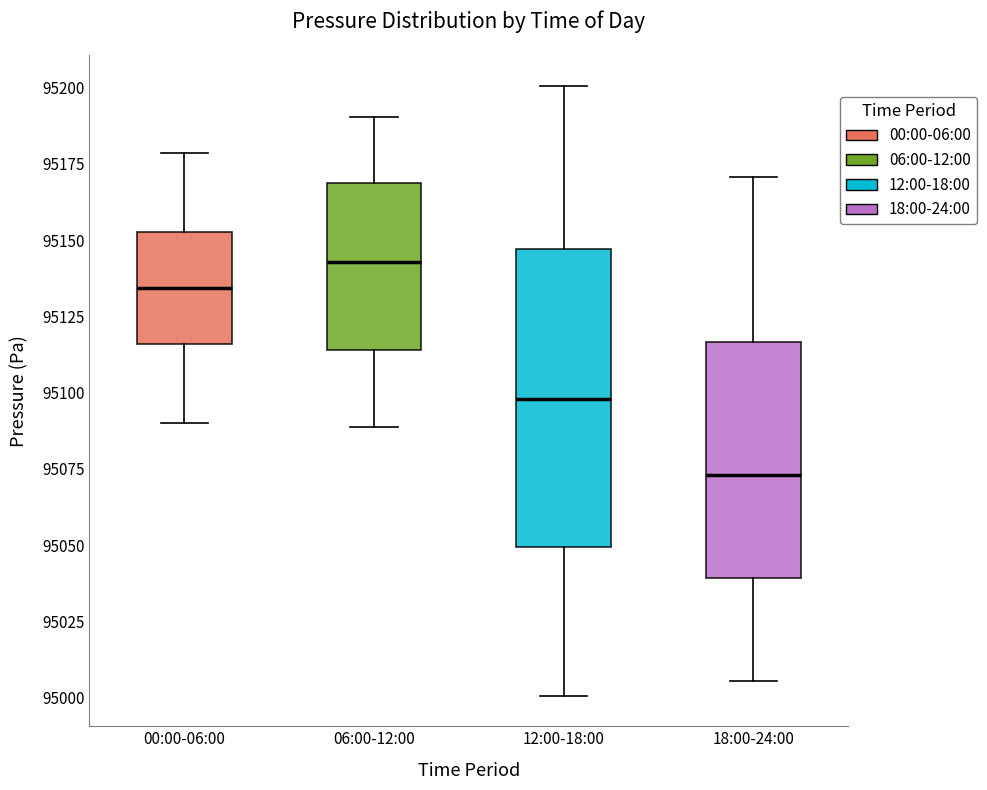

Where does the median line of the box for 06:00-12:00 sit on the y-axis? The values are not printed on the chart, so give them approximately, as read against the axis.

95145